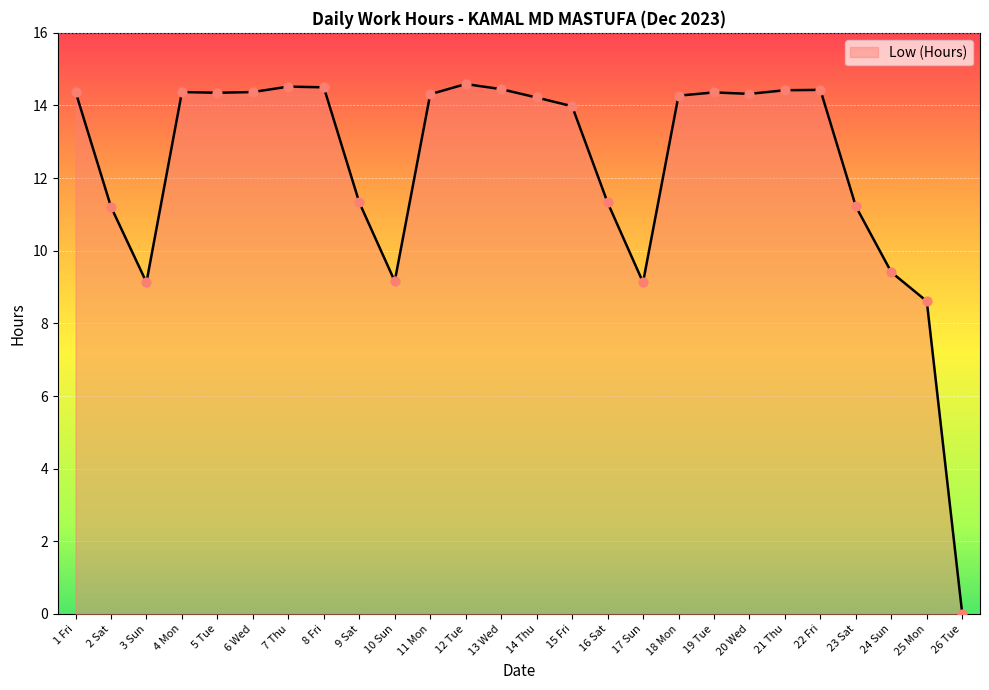

Approximately how many times larger is the value at 12 Tue compared to 17 Sun?

1.6